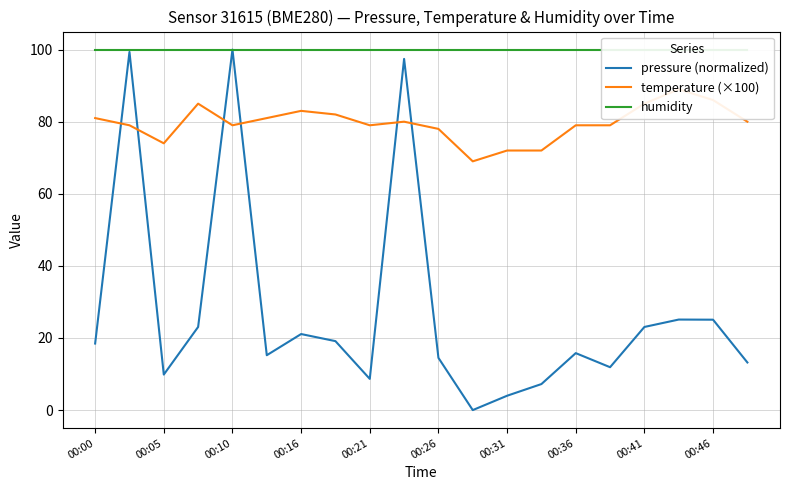

Reading left to right, extract all data points from this chart.

pressure (normalized): 18.5	99.3	9.9	23.1	100.0	15.2	21.1	19.1	8.7	97.4	14.5	0.0	4.0	7.2	15.8	11.9	23.1	25.1	25.1	13.2
temperature (×100): 81.0	79.0	74.0	85.0	79.0	81.0	83.0	82.0	79.0	80.0	78.0	69.0	72.0	72.0	79.0	79.0	85.0	89.0	86.0	80.0
humidity: 100.0	100.0	100.0	100.0	100.0	100.0	100.0	100.0	100.0	100.0	100.0	100.0	100.0	100.0	100.0	100.0	100.0	100.0	100.0	100.0